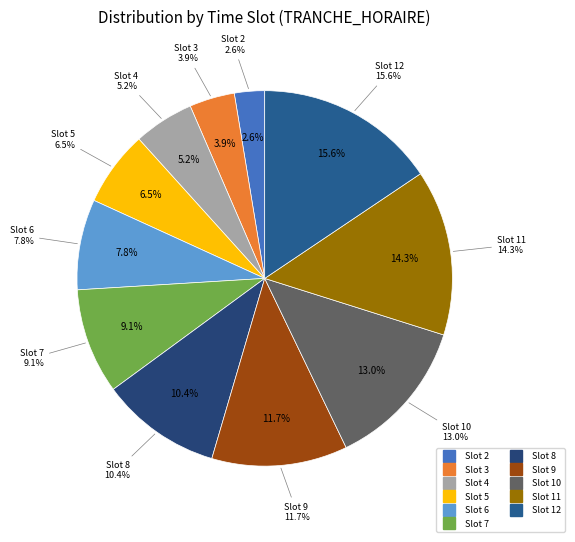

Is there any slice that represents more than half of the pie?

No